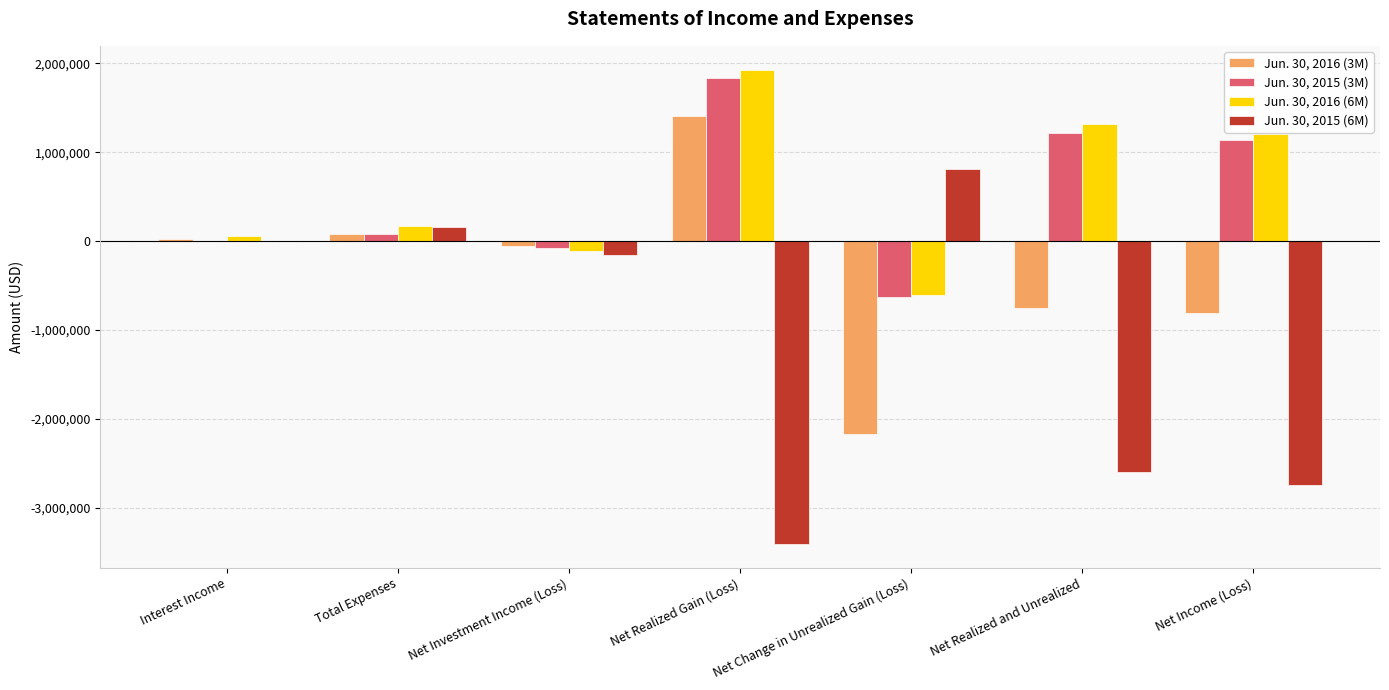

At which label is Jun. 30, 2016 (3M) closest to -378749?

Net Investment Income (Loss)